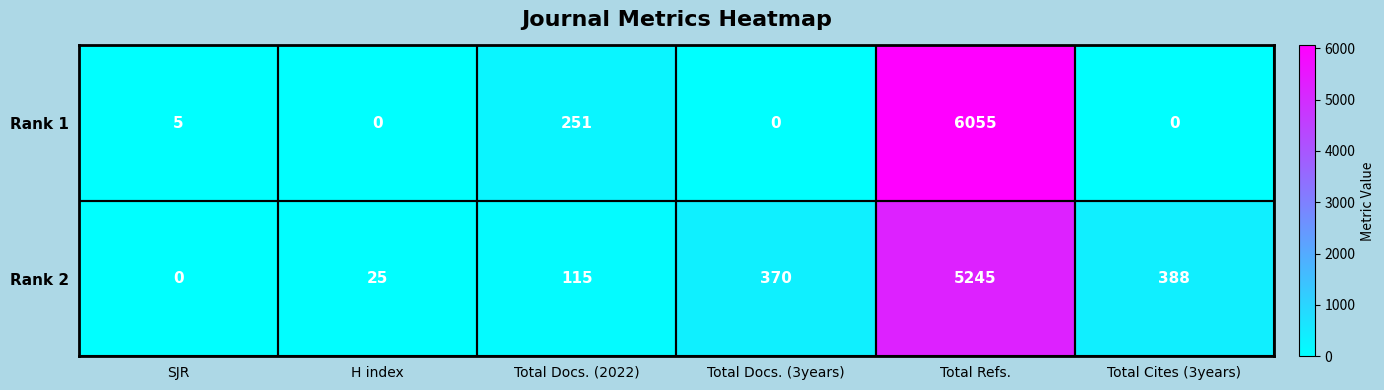

At which label is Rank 1 closest to 3027?

Total Docs. (2022)